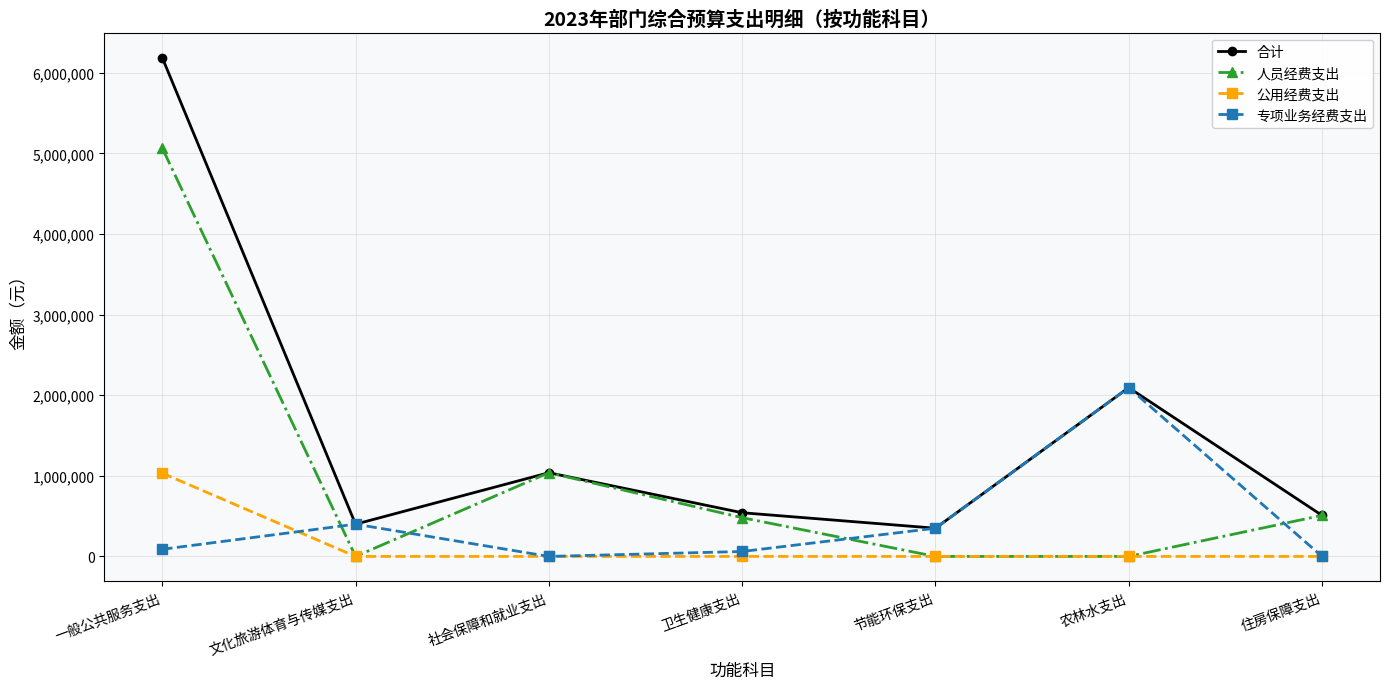

What is the difference between the highest and lowest values at 节能环保支出?

350000